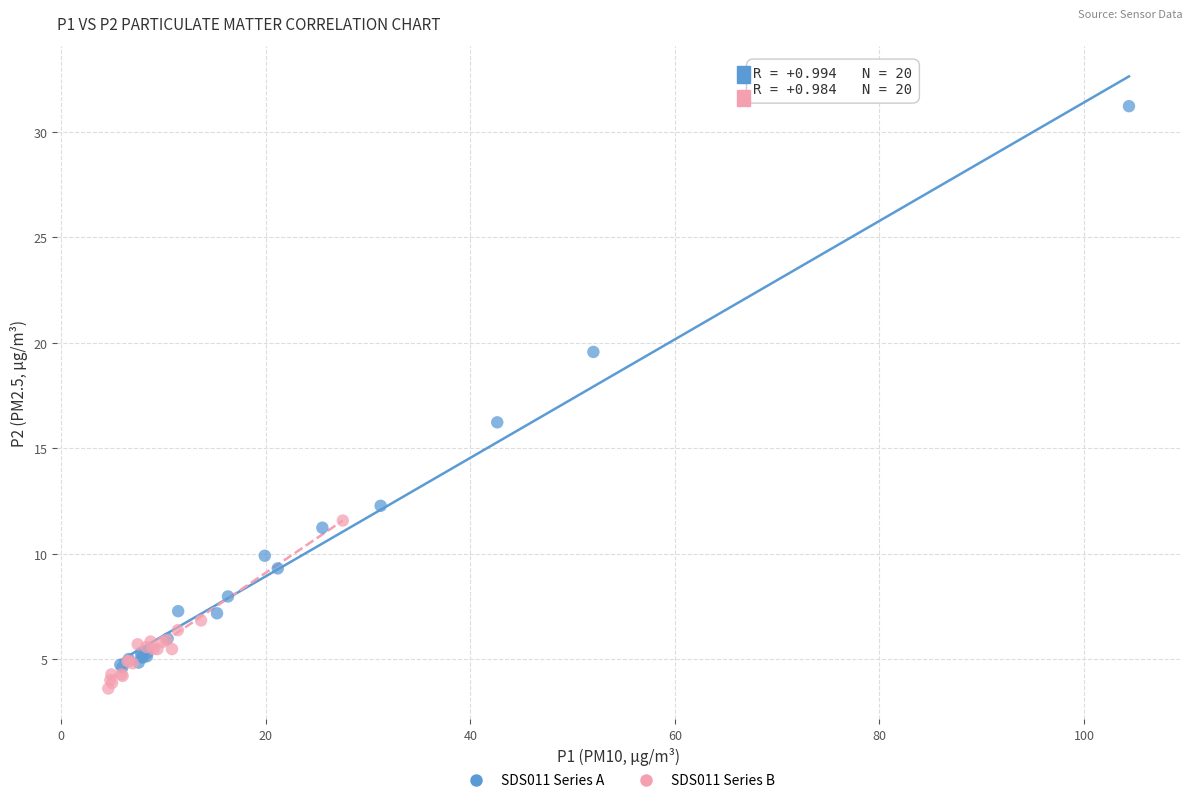

Which series has the widest spread of Y values?

SDS011 Series A